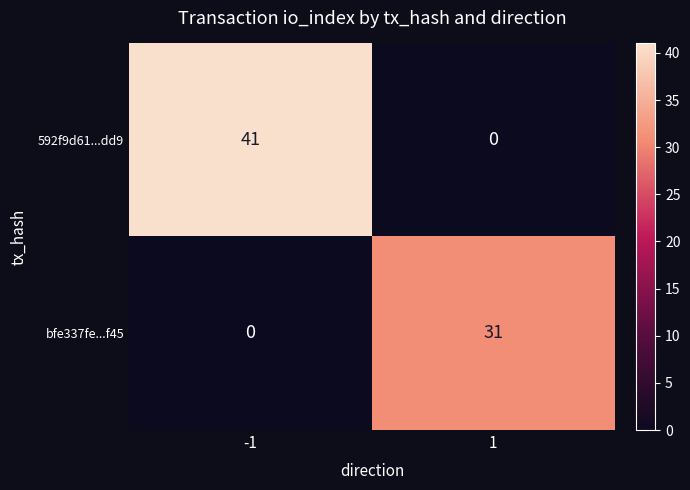

At 1, list the series in order from smallest to largest.

592f9d61...dd9, bfe337fe...f45